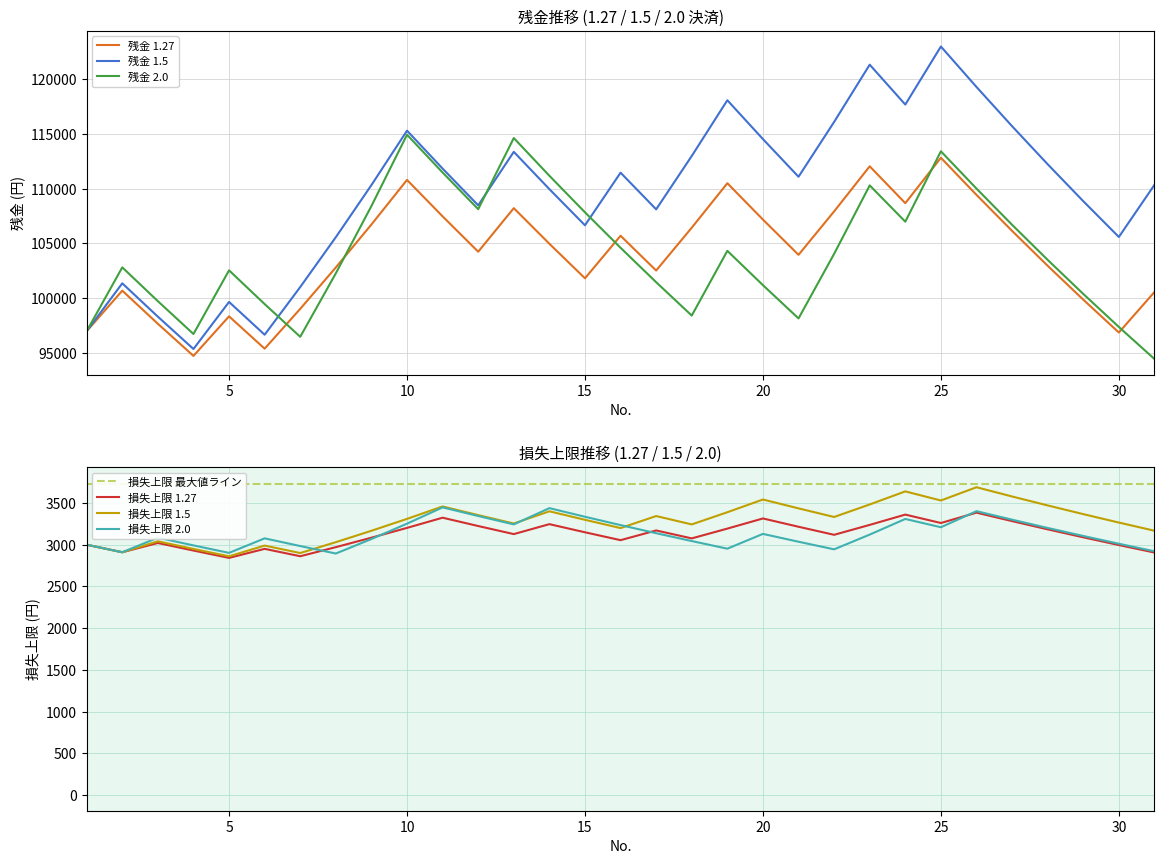

What is the highest value of the 損失上限1.5 series?

3688.9